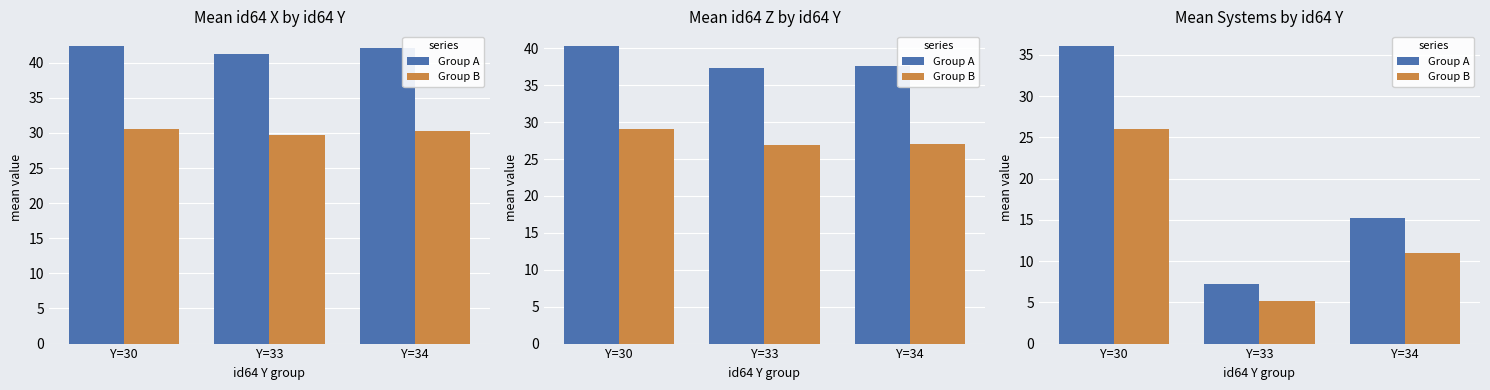

What is the difference between the second highest and minimum values in the Group A series?

8.1